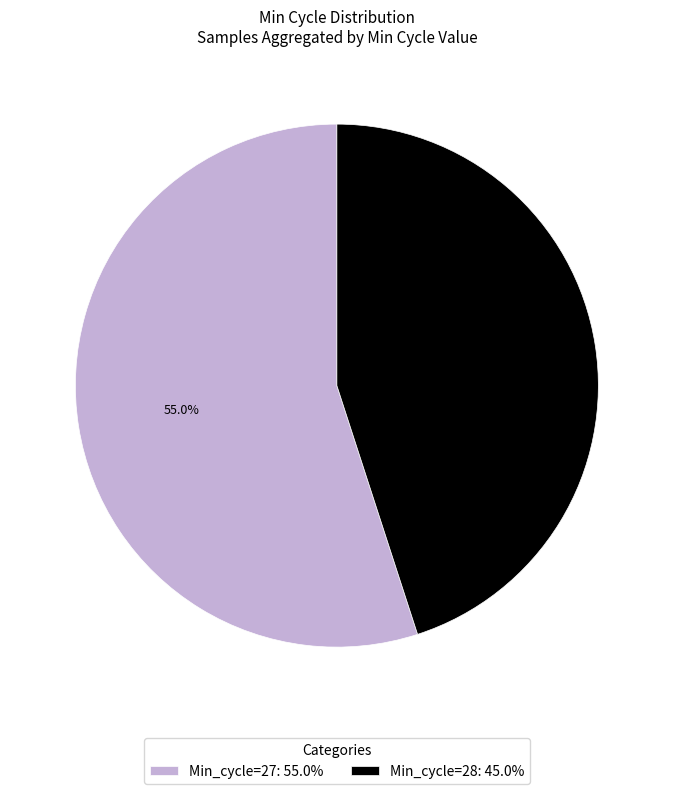

What is the total percentage of Min_cycle=28: 45.0% and Min_cycle=27: 55.0%?

100.0%